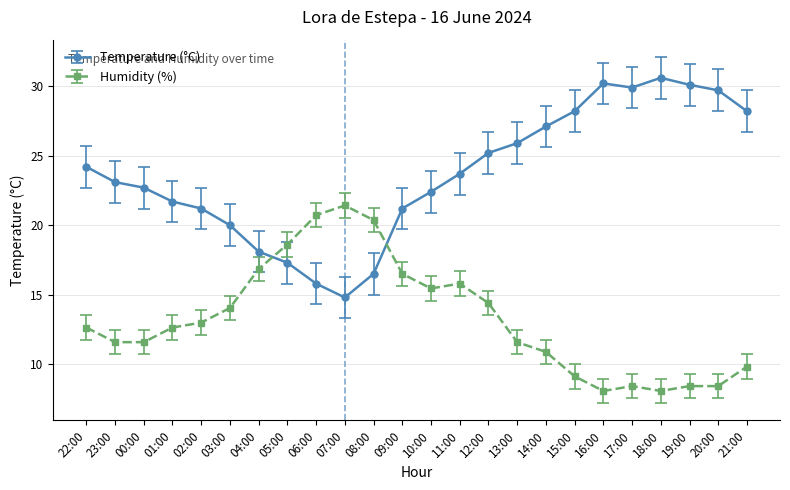

What is the average value of the Humidity (%) series?

13.3